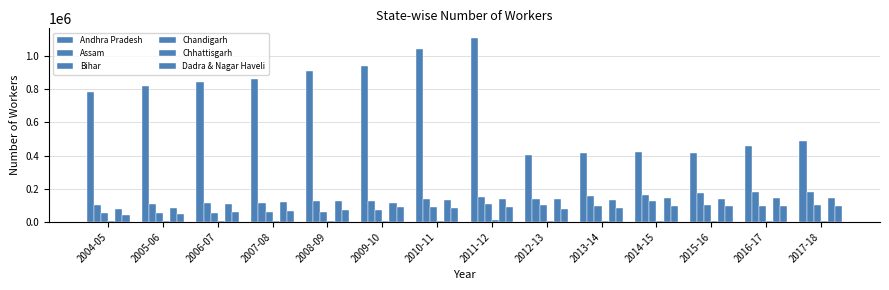

At 2014-15, list the series in order from smallest to largest.

Chandigarh, Dadra & Nagar Haveli, Bihar, Chhattisgarh, Assam, Andhra Pradesh